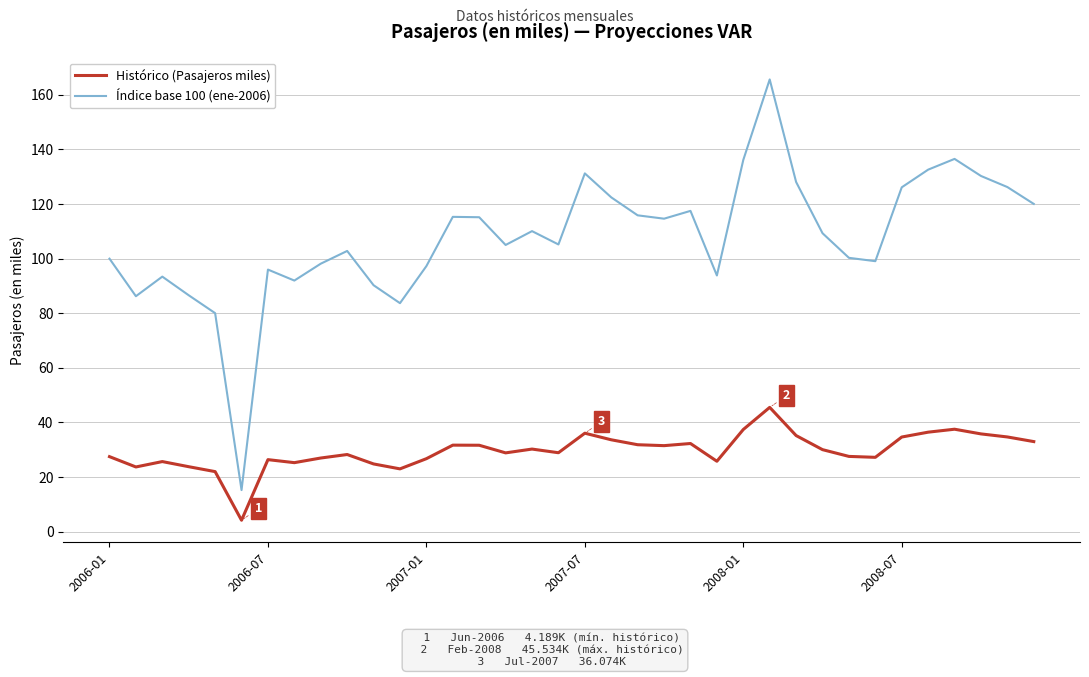

True or false: Índice base 100 (ene-2006) and Histórico (Pasajeros miles) cross at least once.

False